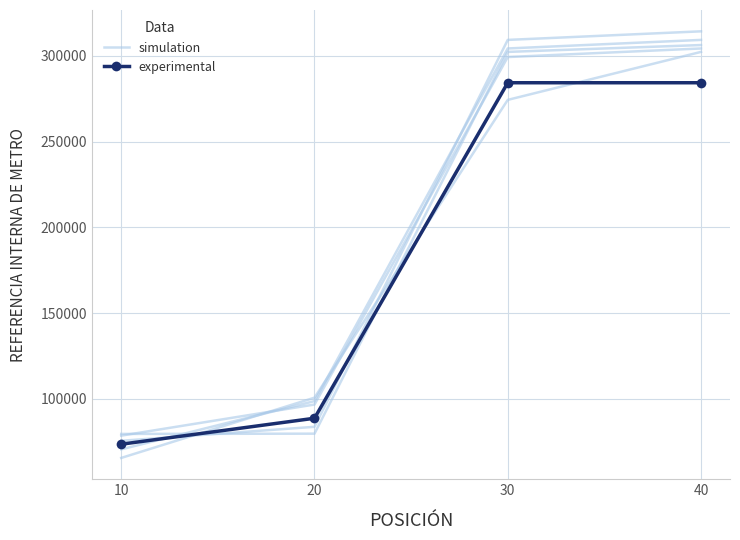

Which series has the widest spread of values?

simulation